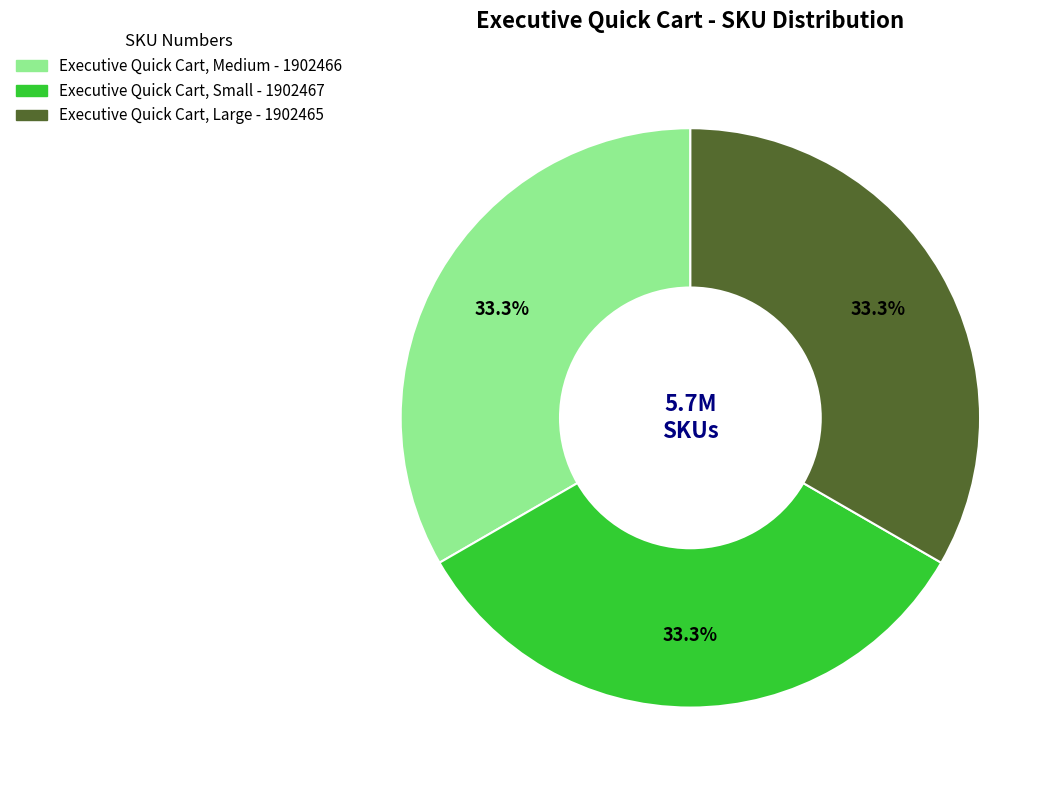

What is the ratio of the value at Executive Quick Cart, Medium to the value at Executive Quick Cart, Small?

1.0